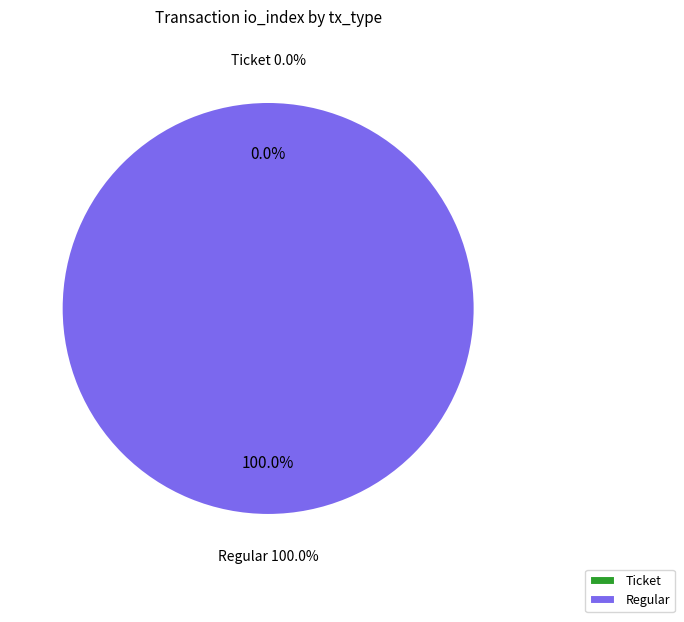

Is there a majority slice in this chart?

Yes